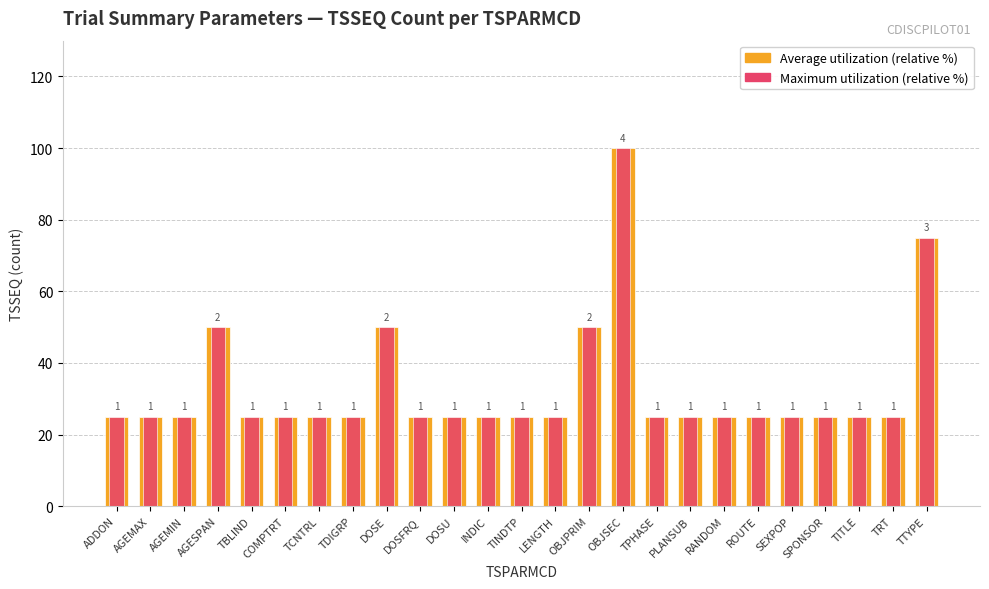

What position from the right is TITLE?

3